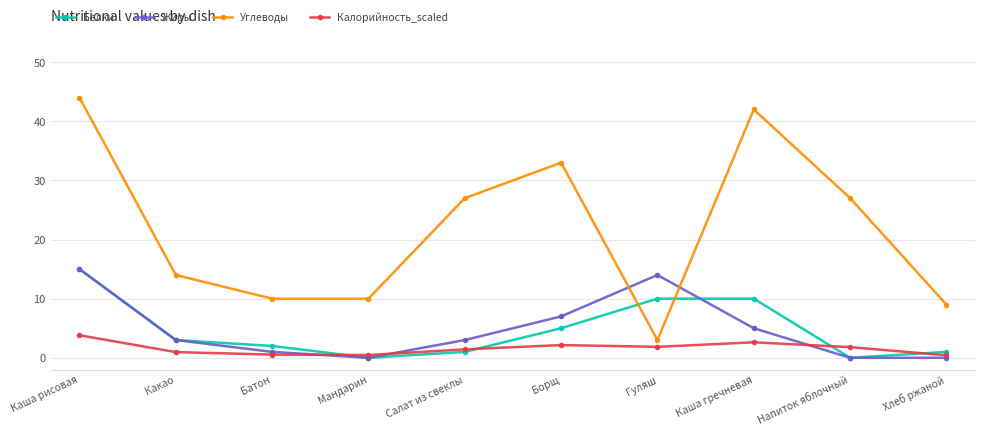

What is the difference between the highest and lowest values at Каша рисовая?

40.2